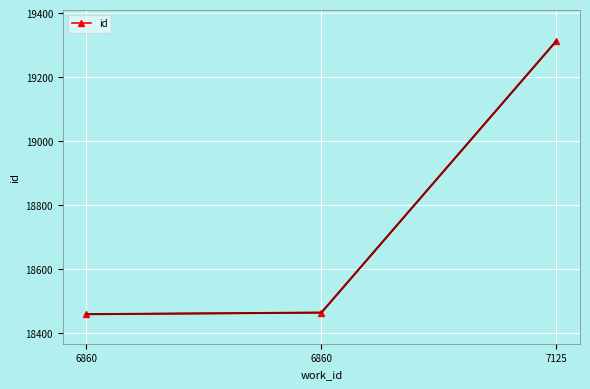

List the labels in order of value, smallest first.

6860, 6860, 7125